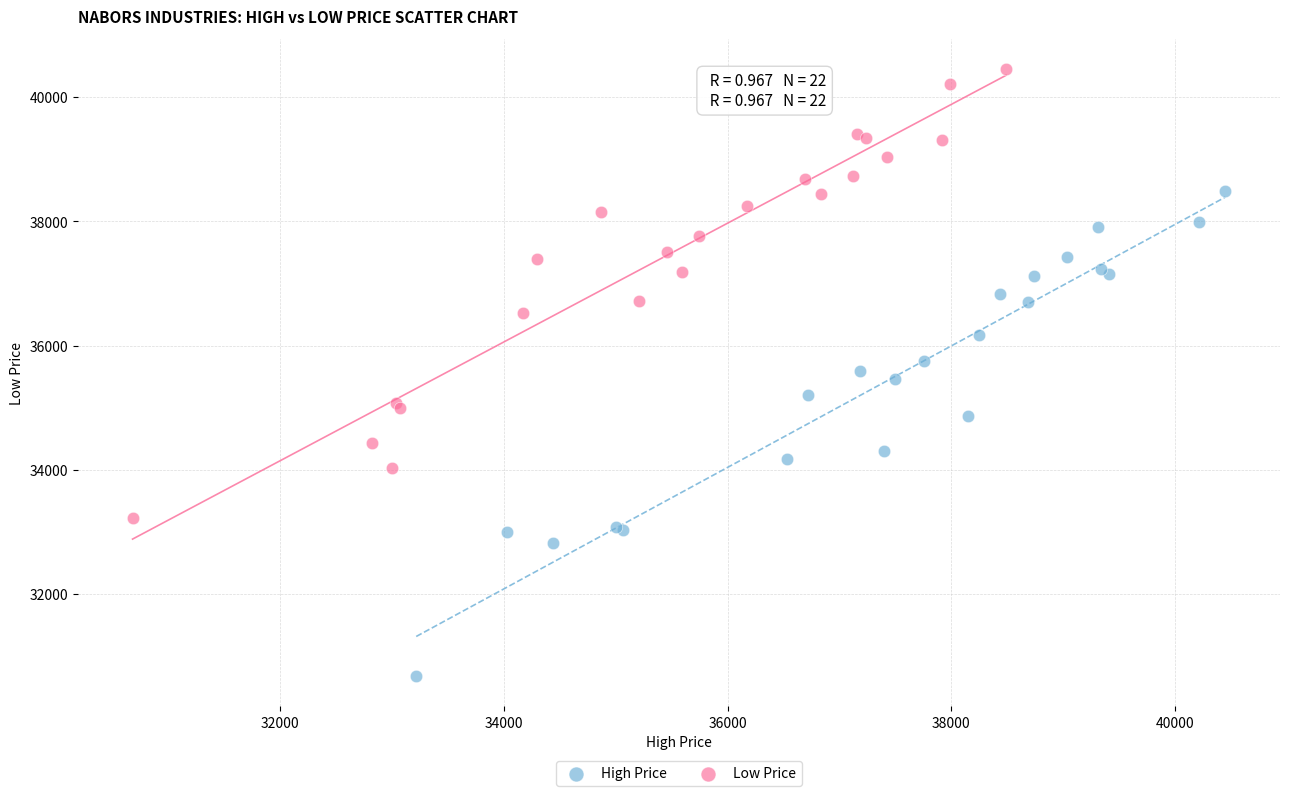

Which series reaches the maximum Y coordinate?

Low Price